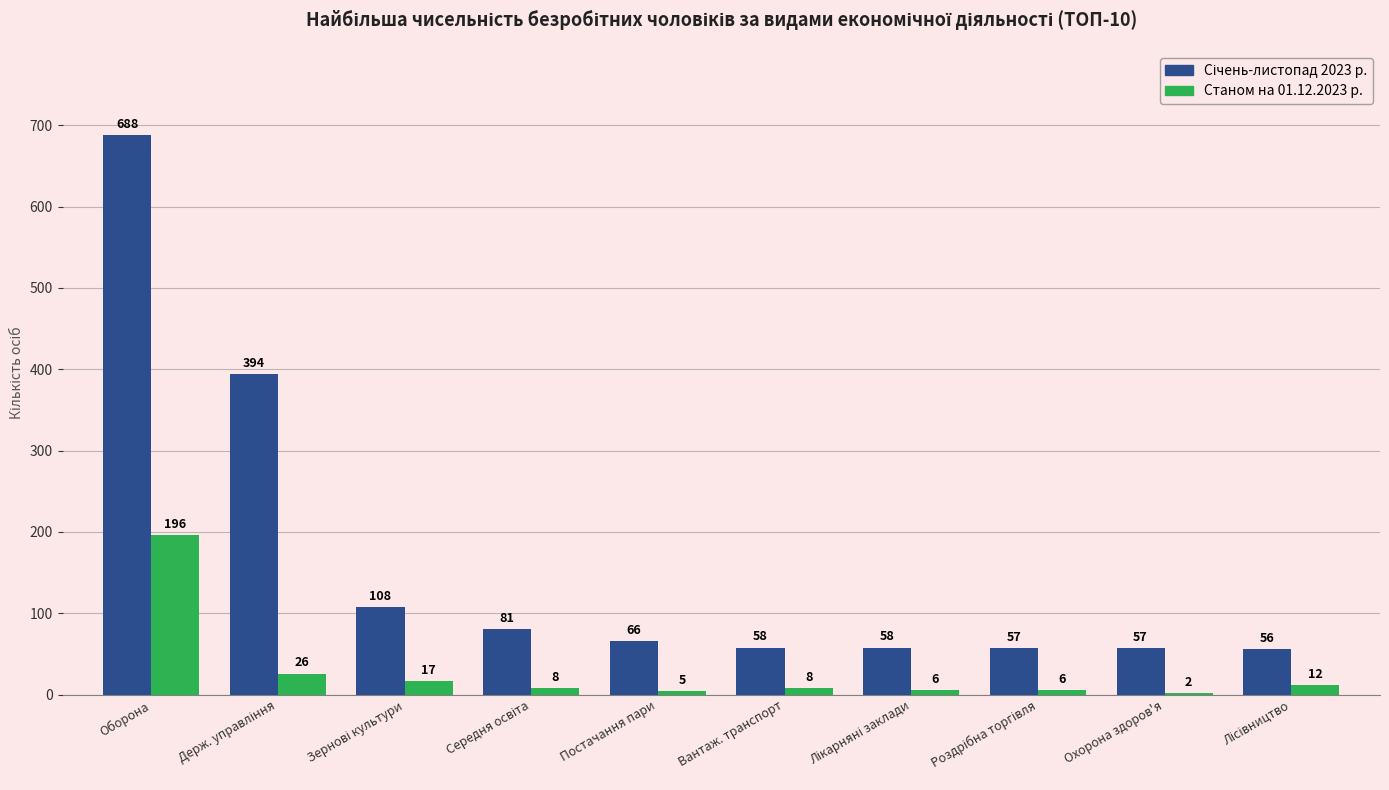

What is the total value across all series at Оборона?

884